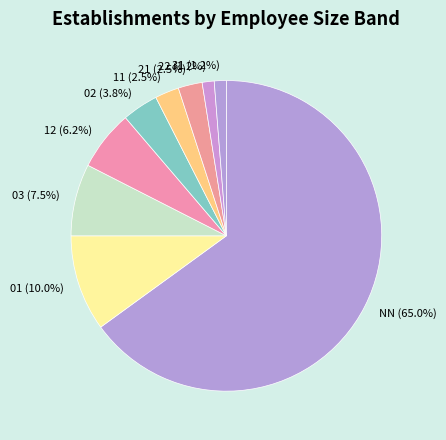

Is NN the majority of the pie?

Yes